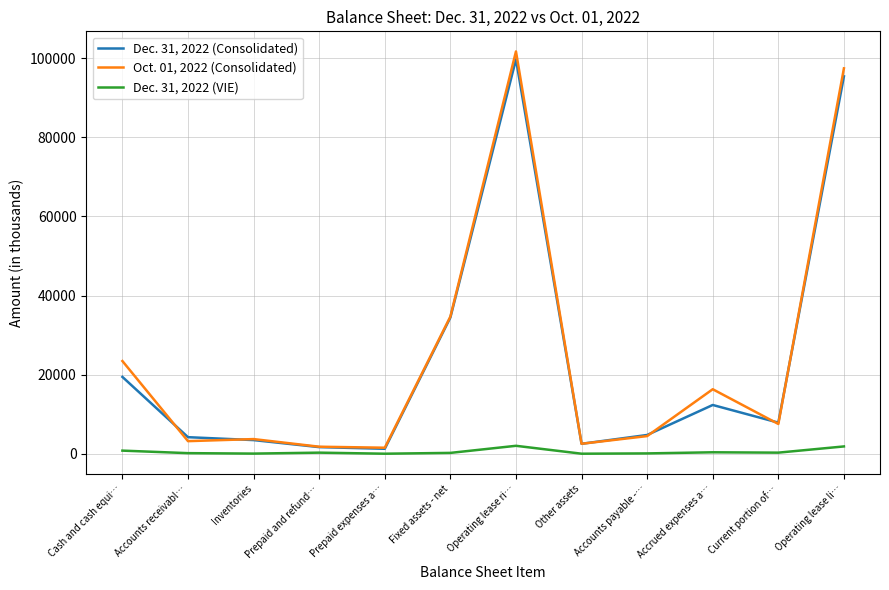

Is the value of Oct. 01, 2022 (Consolidated) at Other assets greater than the value of Dec. 31, 2022 (Consolidated) at Fixed assets - net?

No